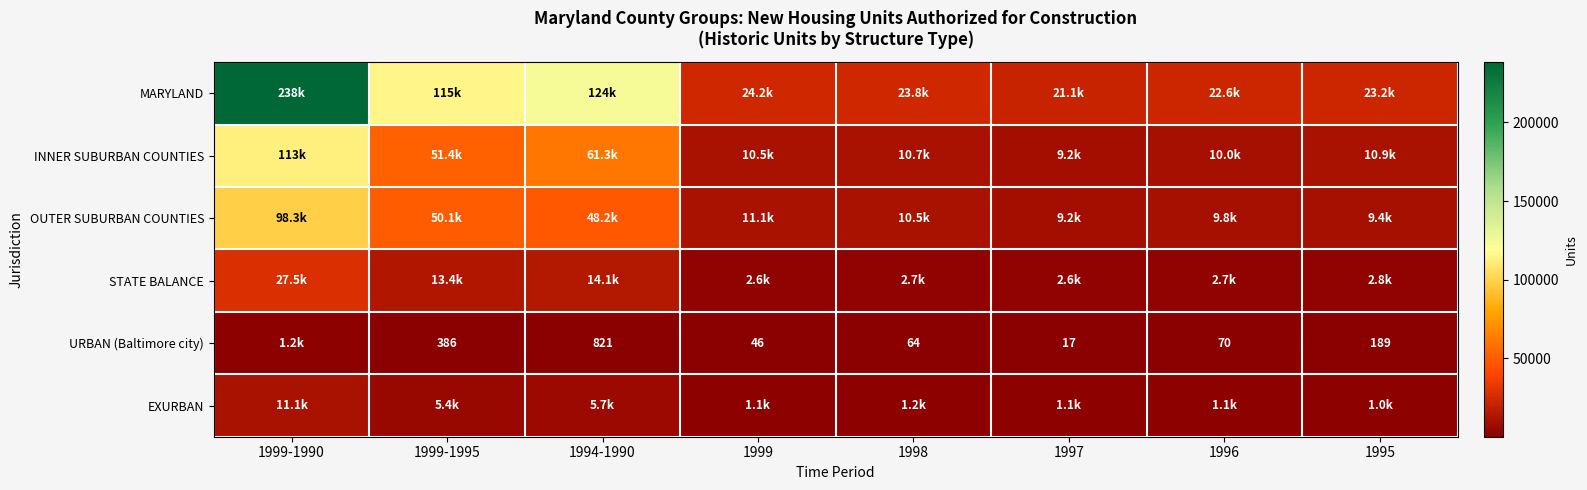

Is it true that URBAN (Baltimore city) equals 17 at 1997?

True